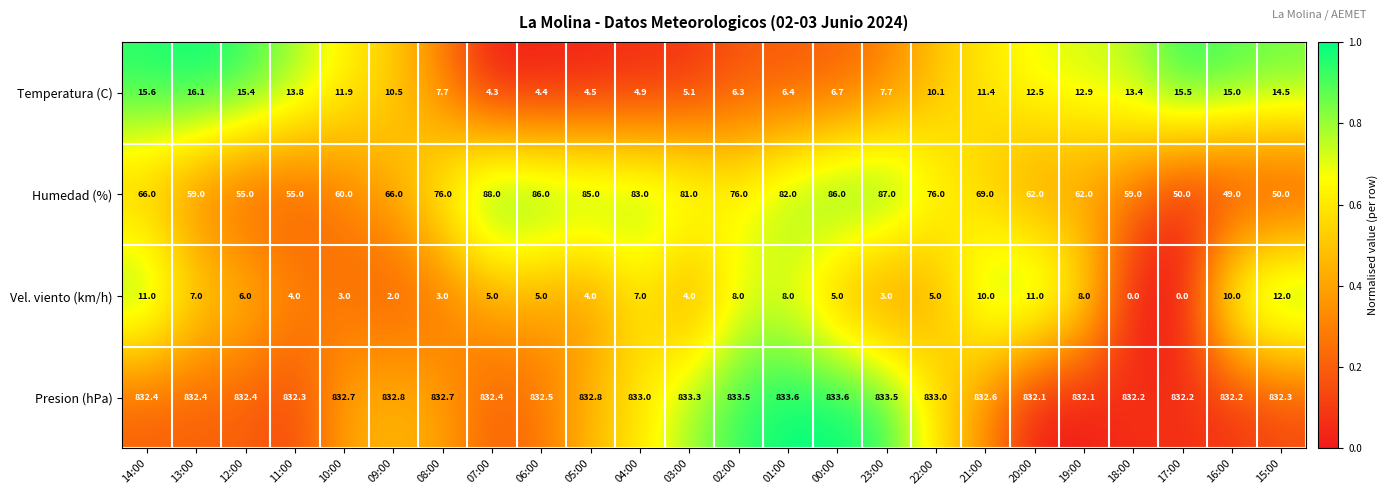

At how many categories does at least one series exceed 316?

24